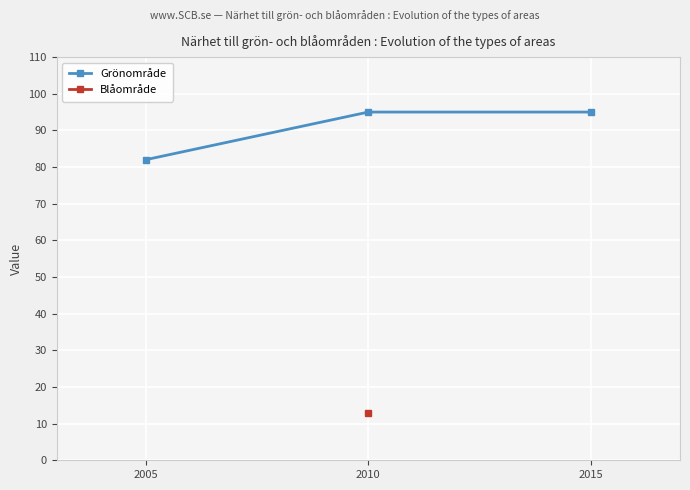

What is the ratio of the value at 2015 to the value at 2010?

1.0